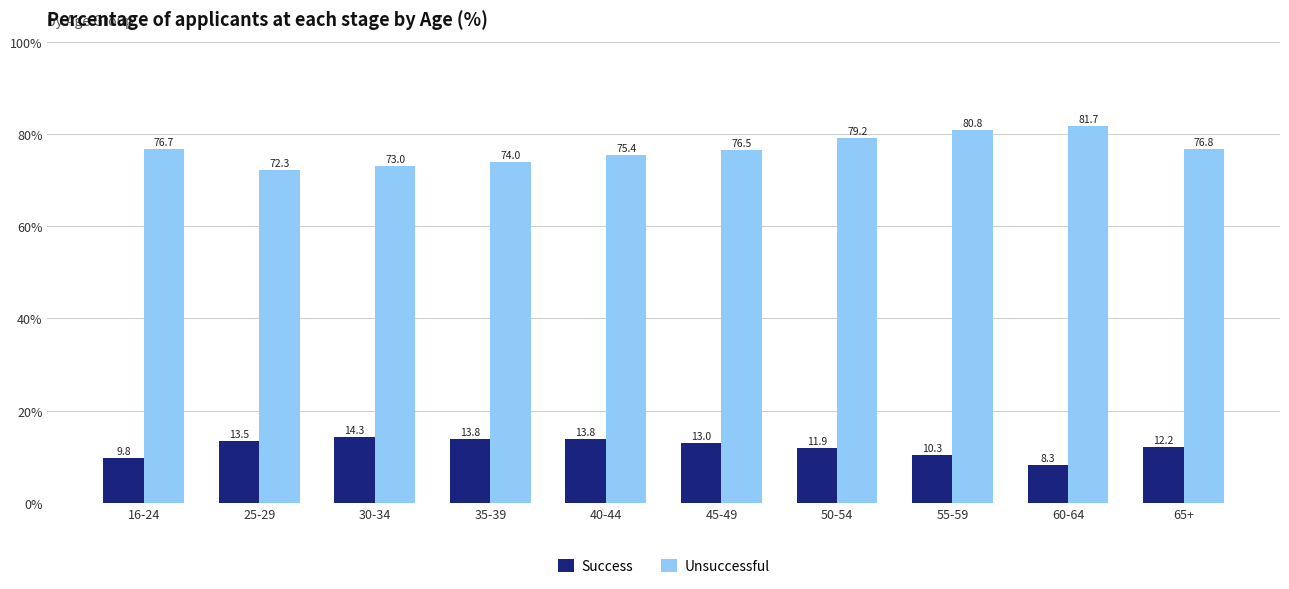

What is the difference between the maximum and minimum values in the Success series?

6.0